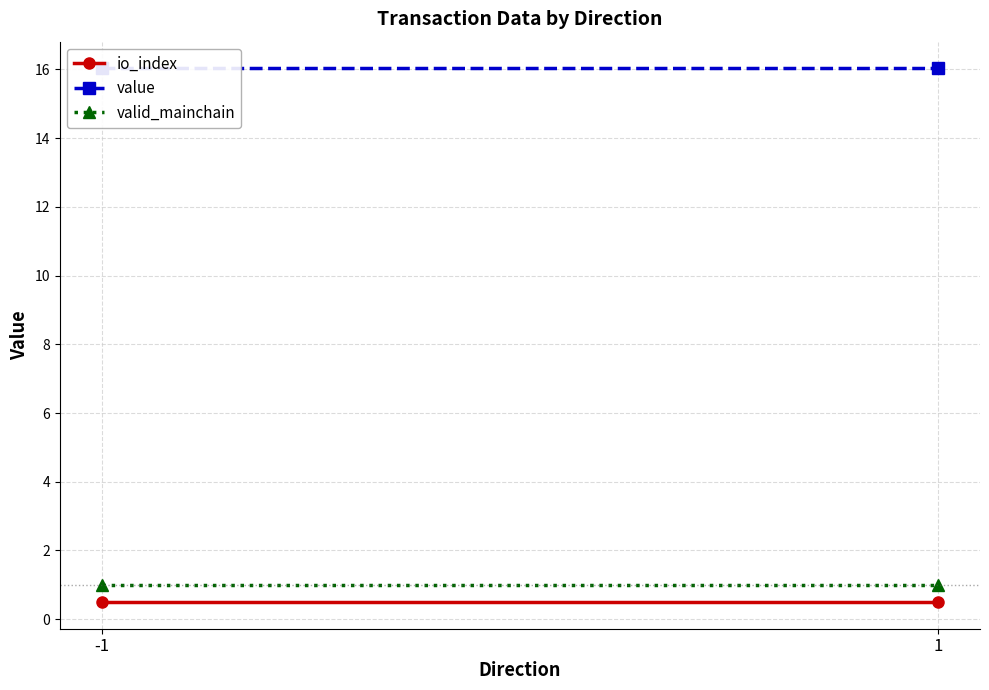

What is the minimum value for valid_mainchain?

1.0